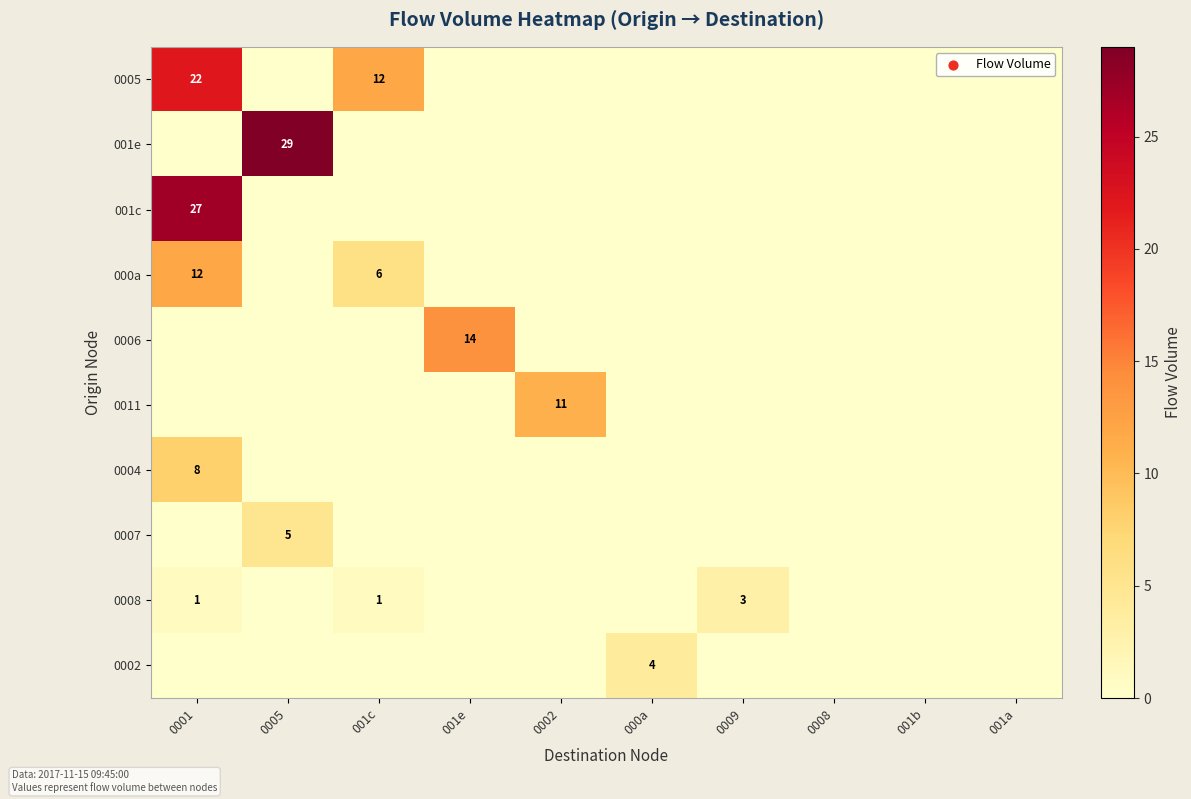

The value of 0004 at 0001 is 13. True or false?

False